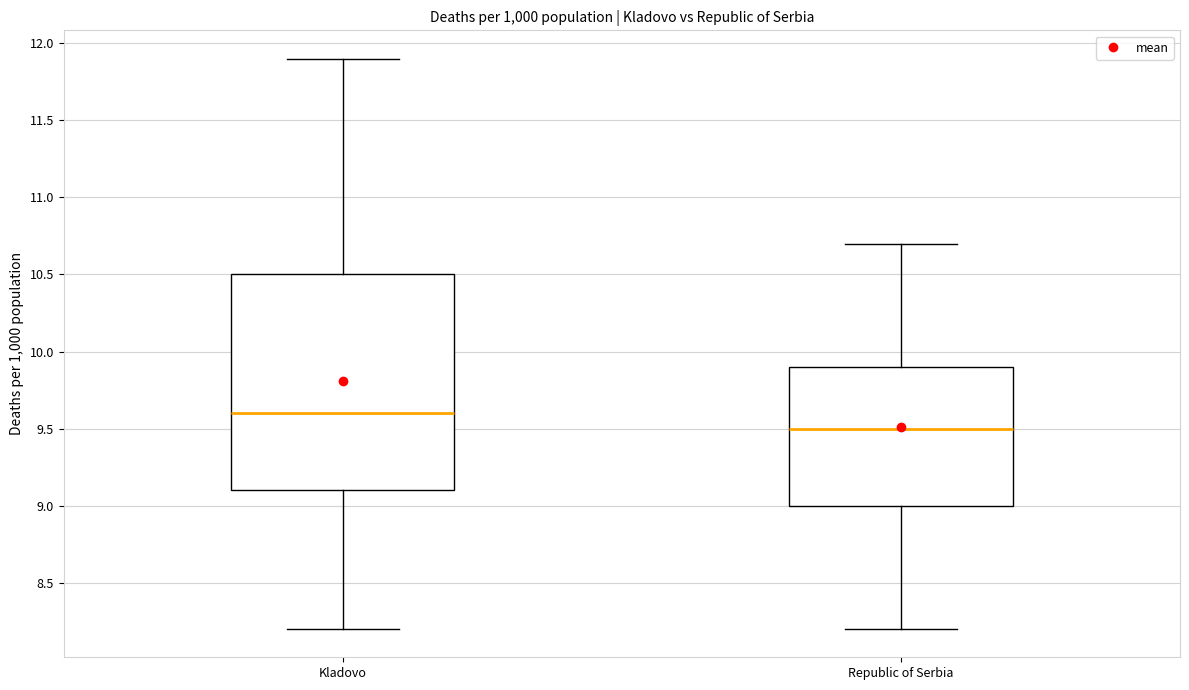

Where is the lower edge of the box for Republic of Serbia on the y-axis? The values are not printed on the chart, so give them approximately, as read against the axis.

9.0